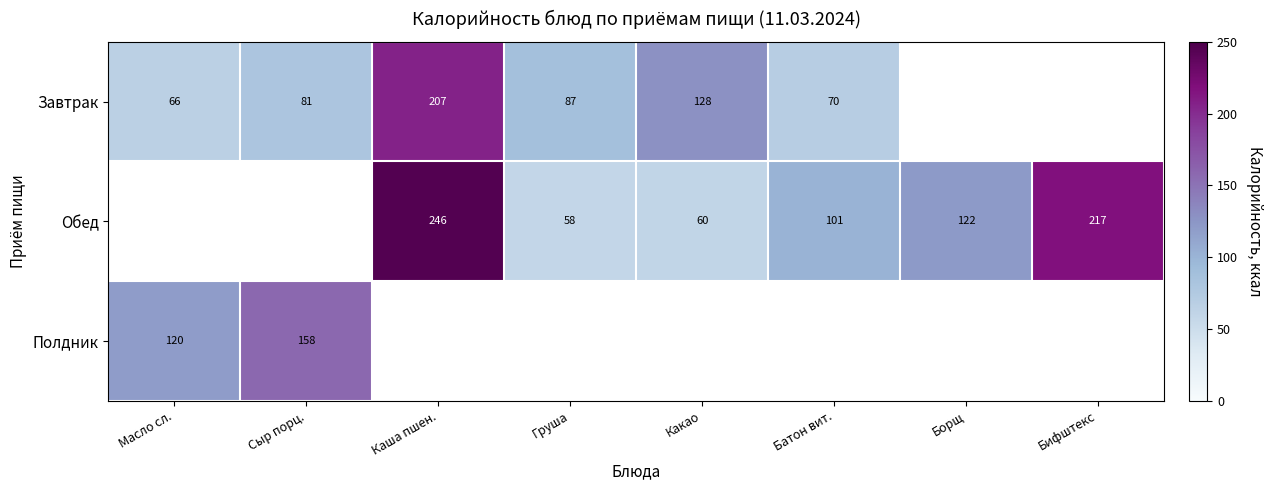

The value of Обед at Какао is 34. True or false?

False